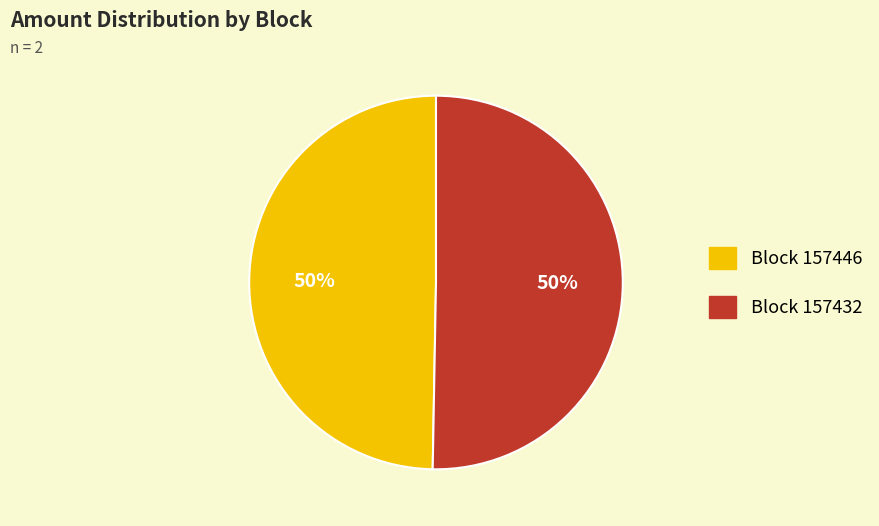

To the nearest percent, what is the average slice percentage?

50%